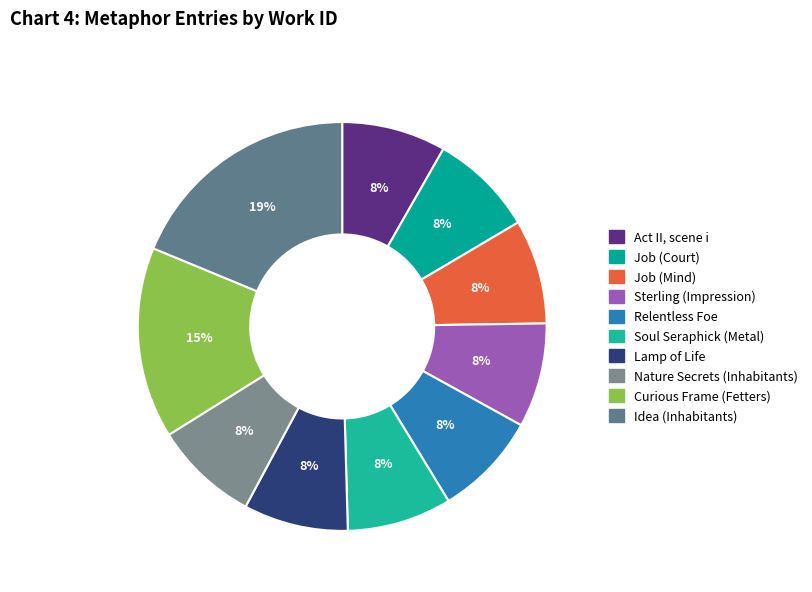

Which category has the biggest portion of the pie?

Idea (Inhabitants)